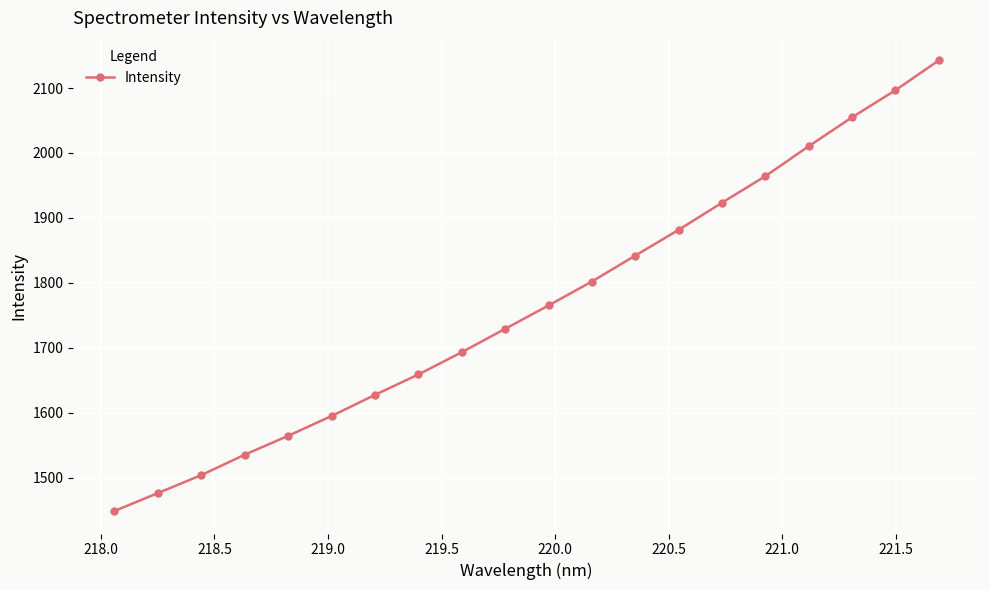

What is the difference between the second highest and minimum values?

647.6